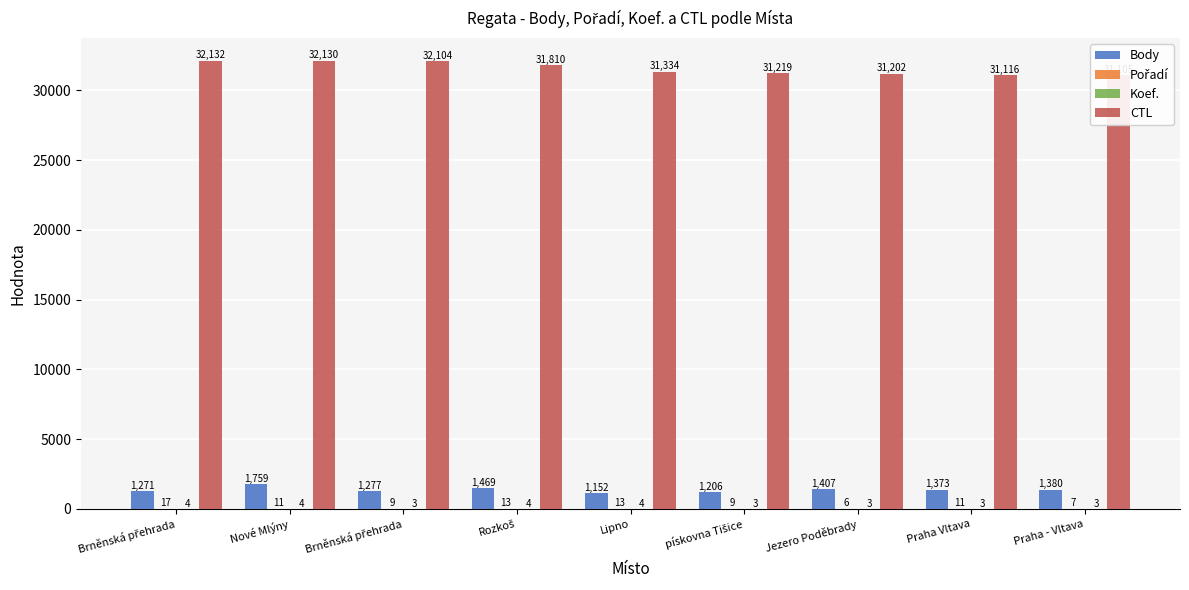

At which label is Pořadí closest to 11?

Nové Mlýny